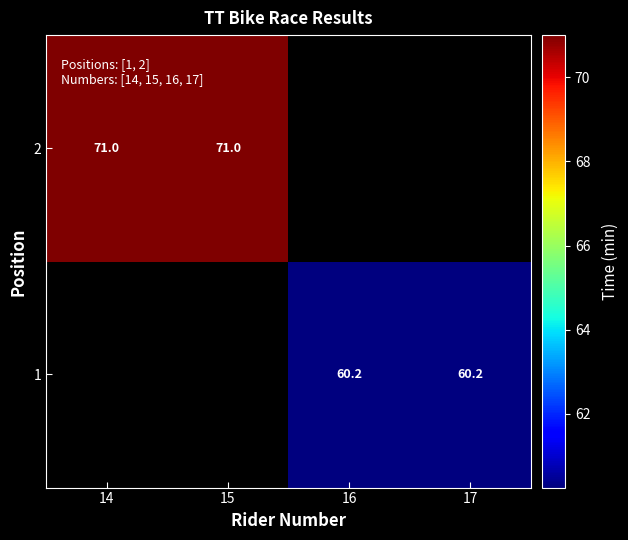

Rank the series by their maximum value, from highest to lowest.

1, 2